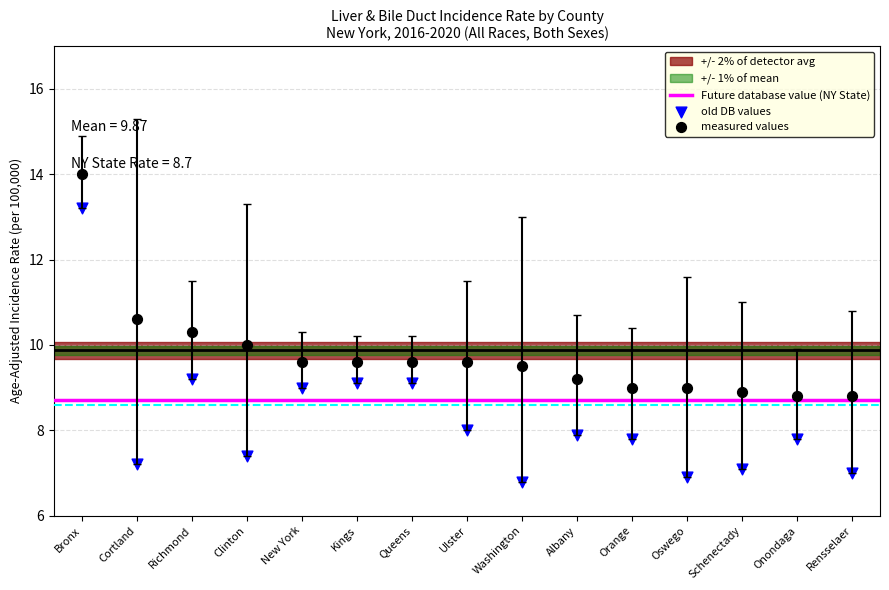

Which series contains the highest Y value?

measured values